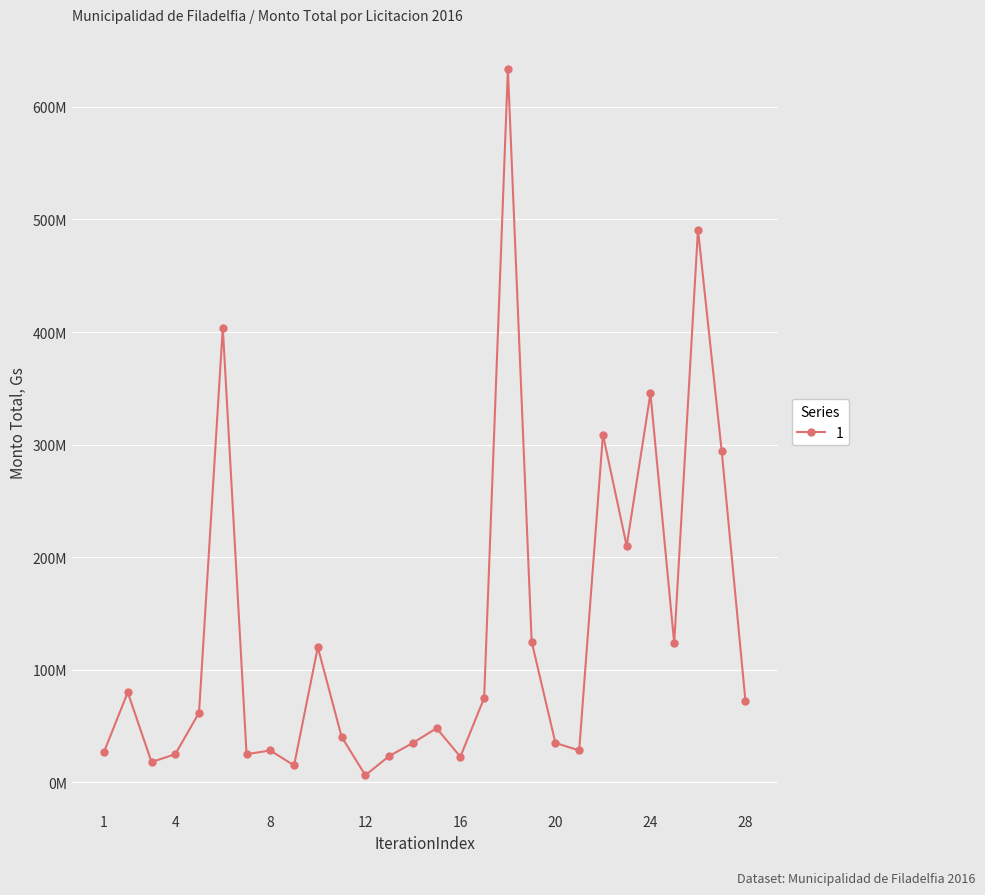

What is the maximum value shown in the chart?

633512825